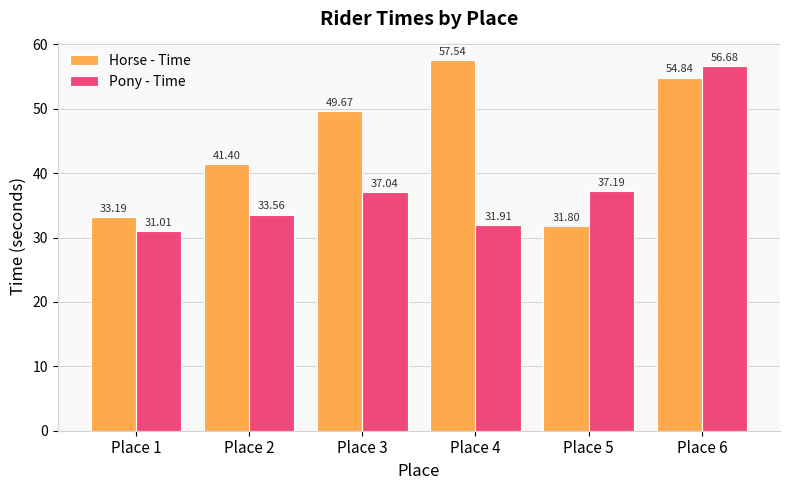

Are the bars horizontal?

No